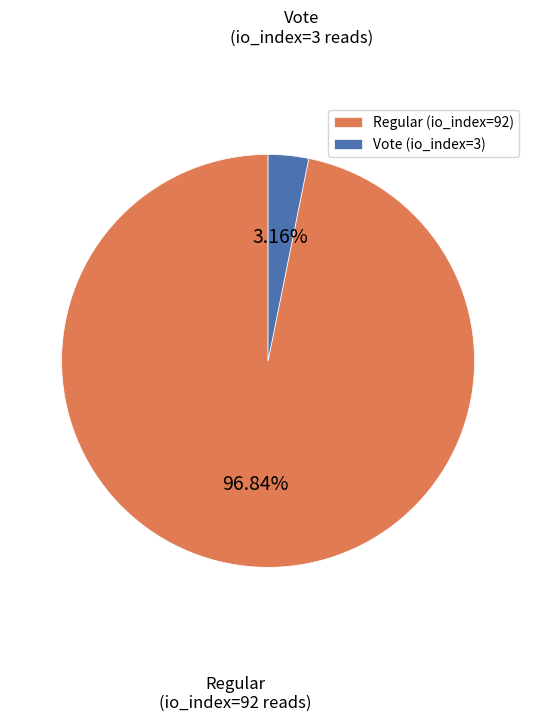

To the nearest percent, what is the average slice percentage?

50%